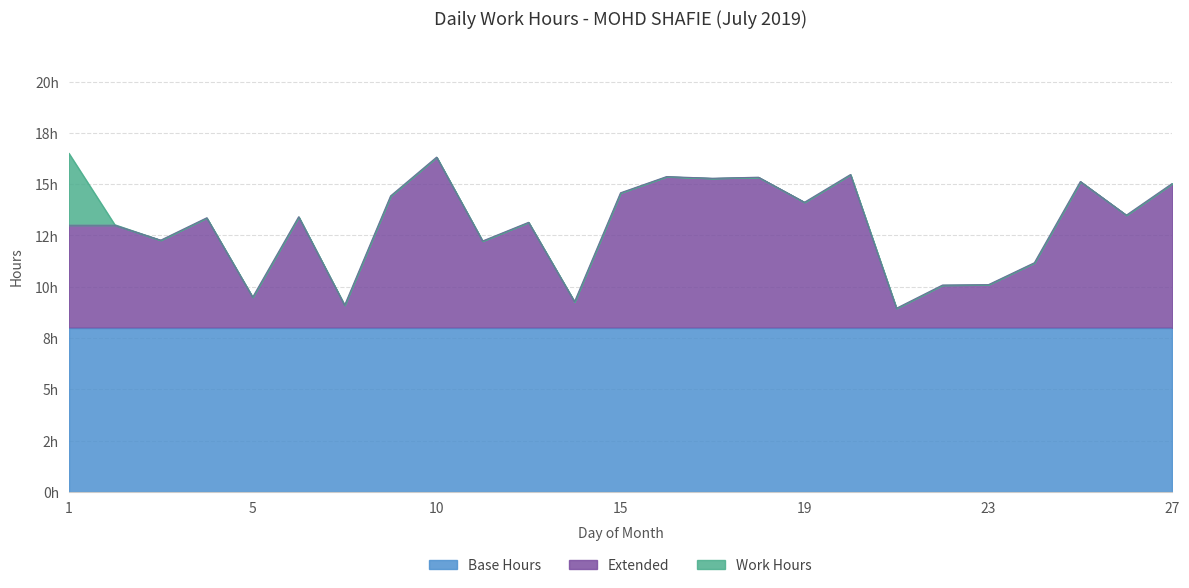

Rank the categories by Work Hours value from highest to lowest.

1, 10, 20, 16, 18, 17, 25, 27, 15, 9, 19, 26, 6, 4, 12, 2, 3, 11, 24, 23, 22, 5, 13, 8, 21